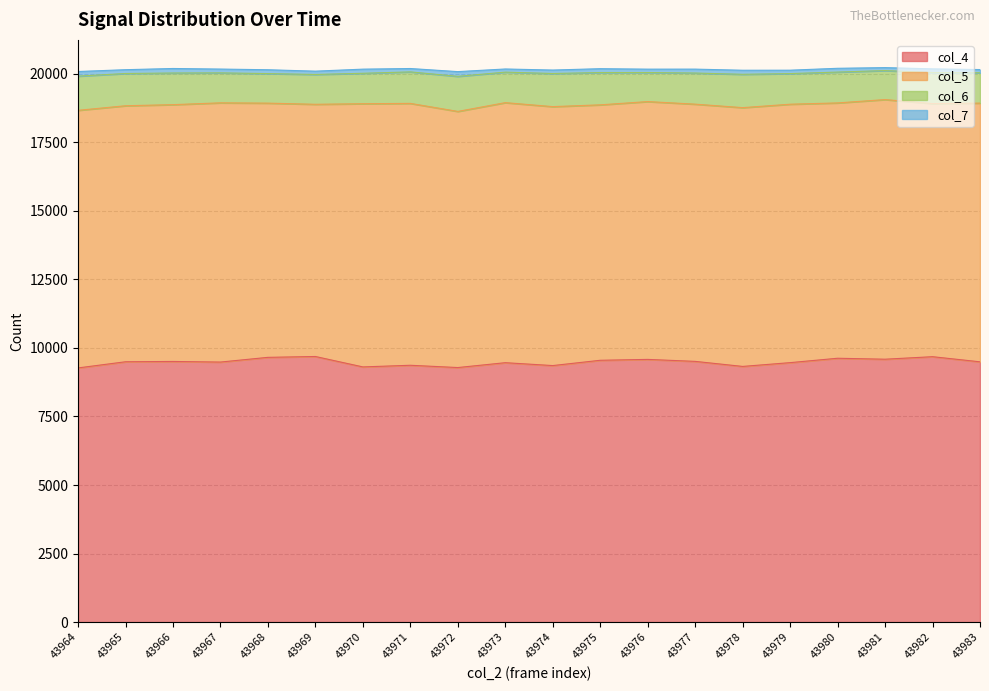

What are all the series names shown in the legend?

col_4, col_5, col_6, col_7